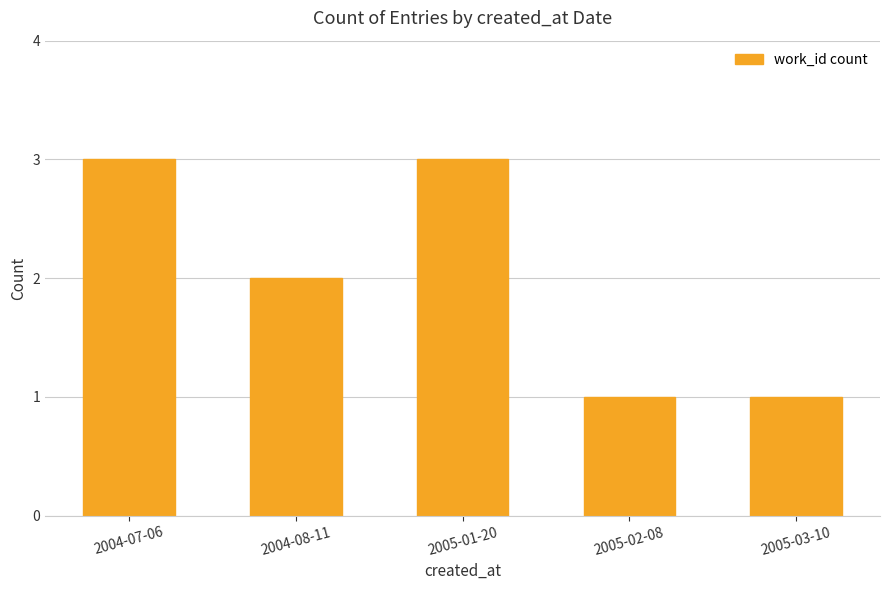

What is the smallest value displayed?

1